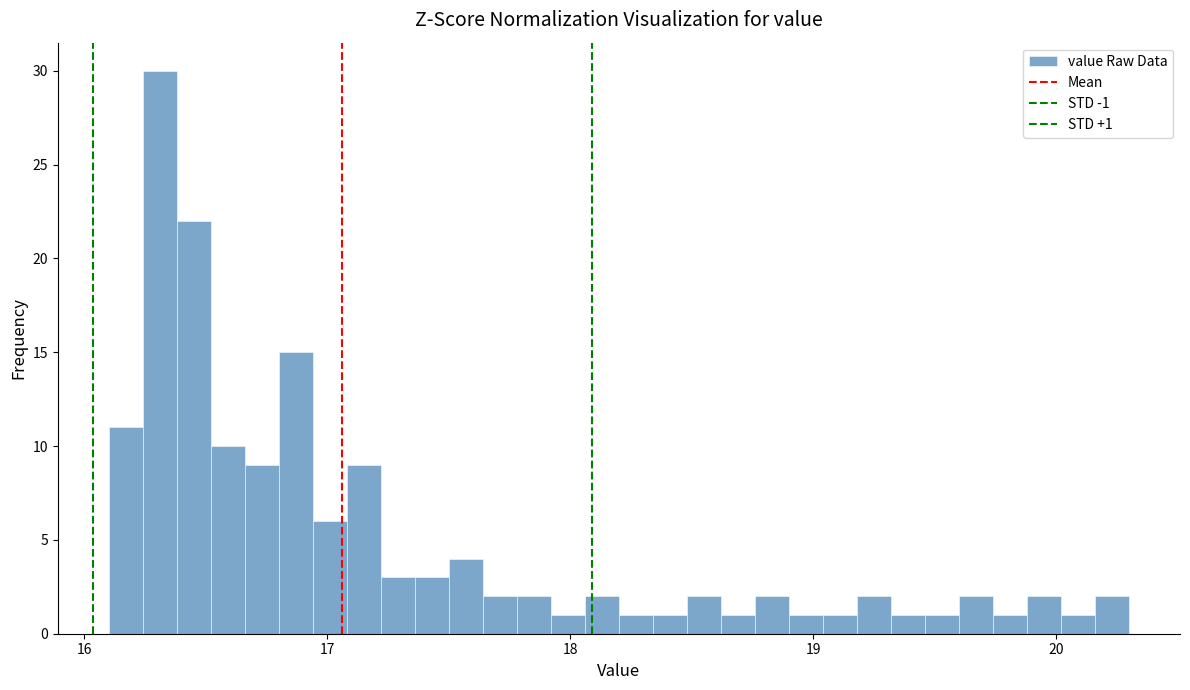

Around what value on the x-axis is the tallest bar? Give the approximate position of its centre, as read against the axis.

16.3